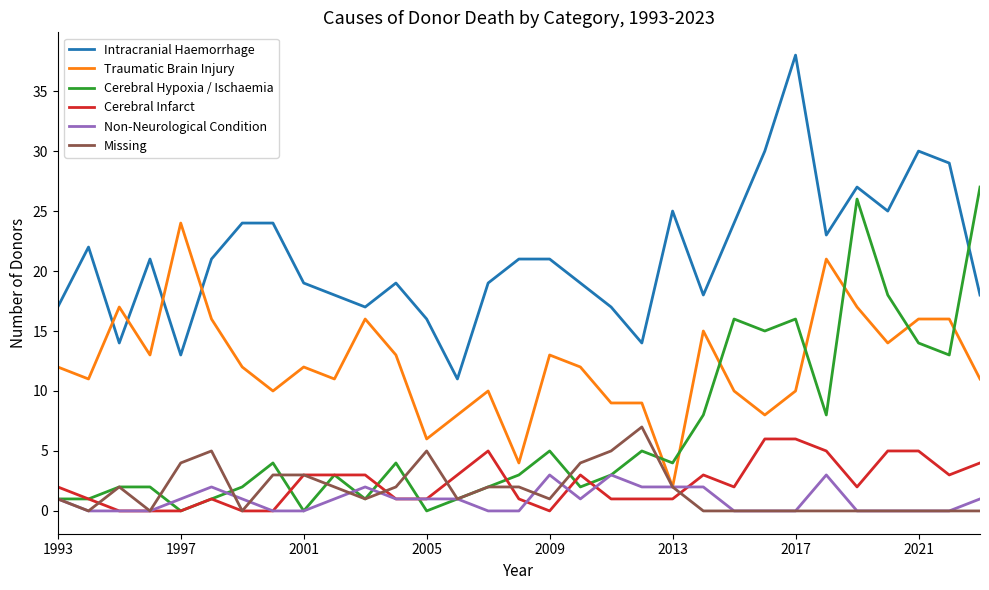

Which series has the largest total across all categories?

Intracranial Haemorrhage